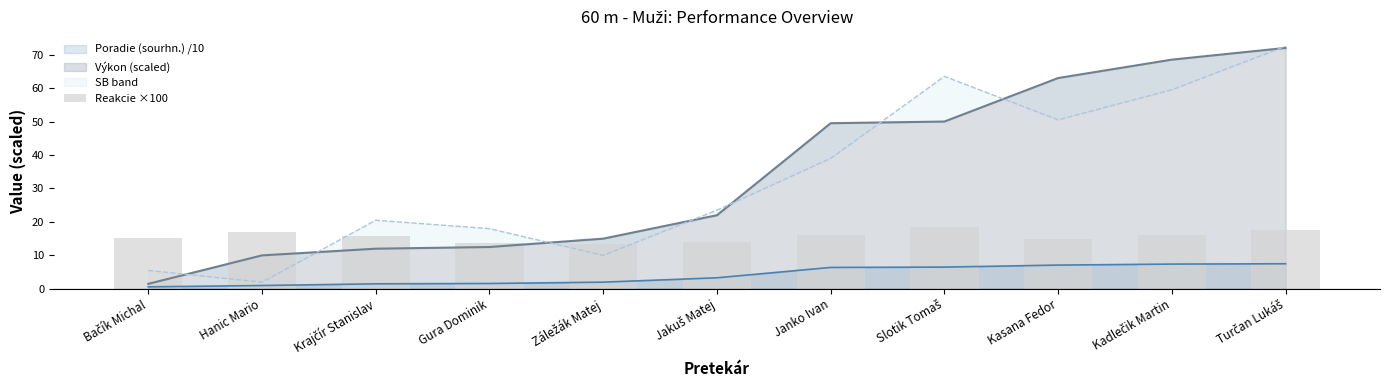

What is the label of the 5th bar from the right?

Janko Ivan